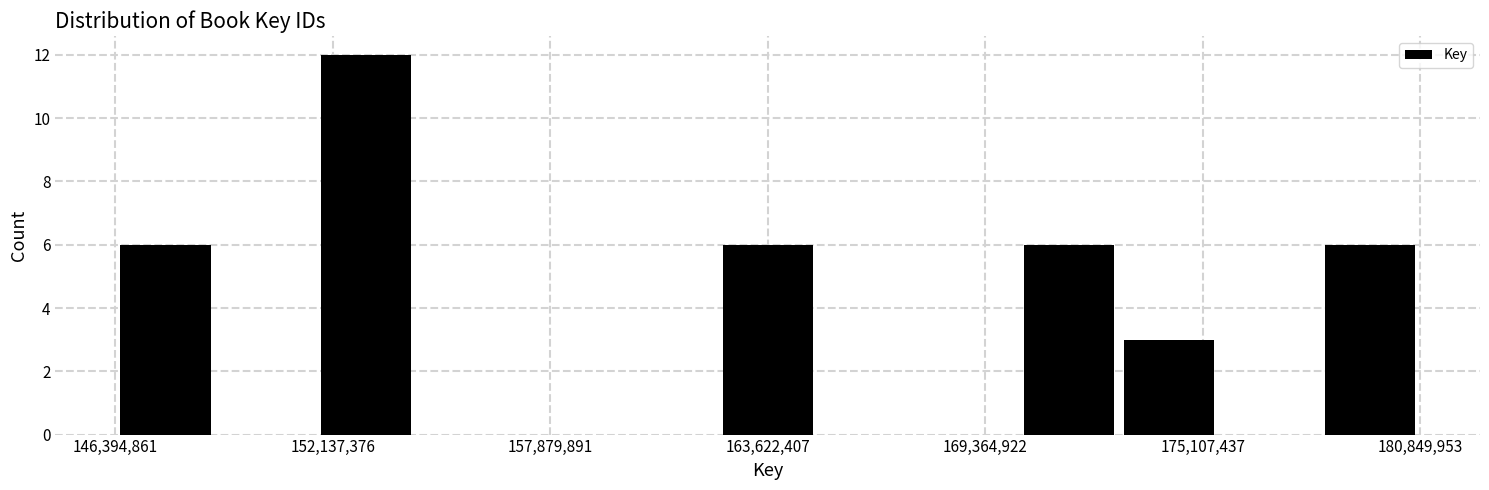

Read against the x-axis, roughly where is the centre of the tallest bar?

153000000